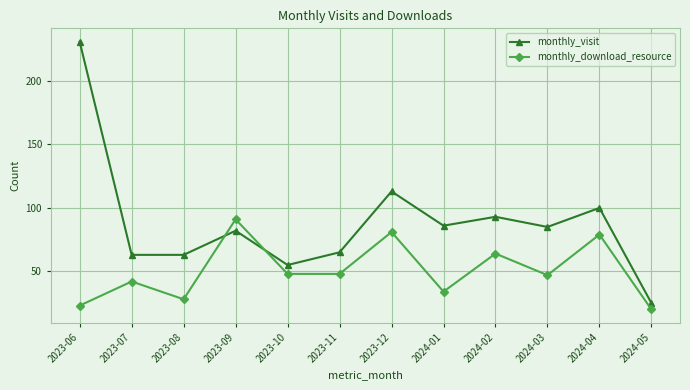

At which label does monthly_download_resource reach its peak?

2023-09